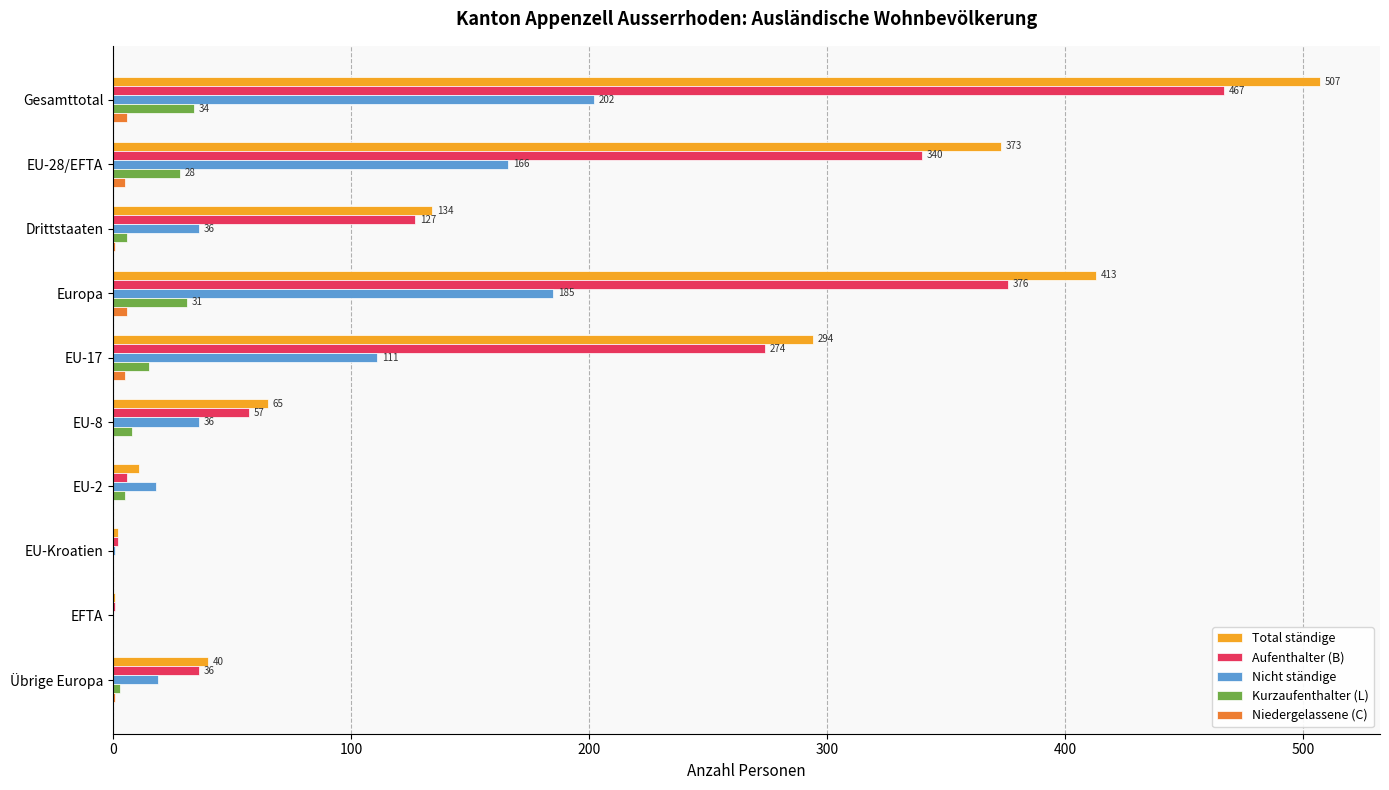

Is the value of Niedergelassene (C) at EU-2 greater than the value of Nicht ständige at Gesamttotal?

No